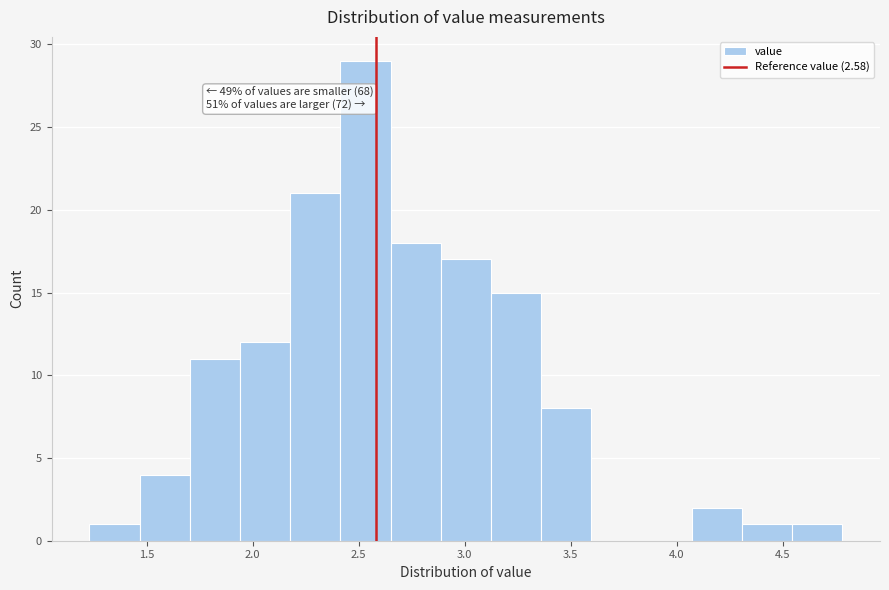

Over which range of the x-axis is the bar tallest?

2.40 to 2.65